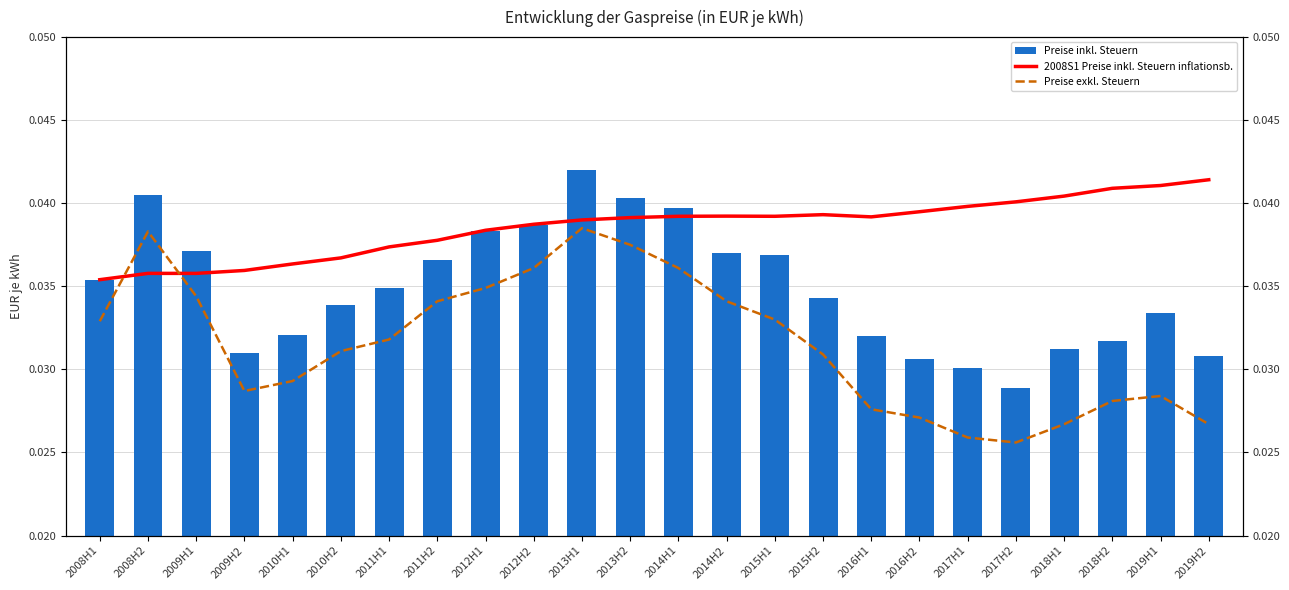

List the labels in order of Preise inkl. Steuern value, largest first.

2013H1, 2008H2, 2013H2, 2014H1, 2012H2, 2012H1, 2009H1, 2014H2, 2015H1, 2011H2, 2008H1, 2011H1, 2015H2, 2010H2, 2019H1, 2010H1, 2016H1, 2018H2, 2018H1, 2009H2, 2019H2, 2016H2, 2017H1, 2017H2